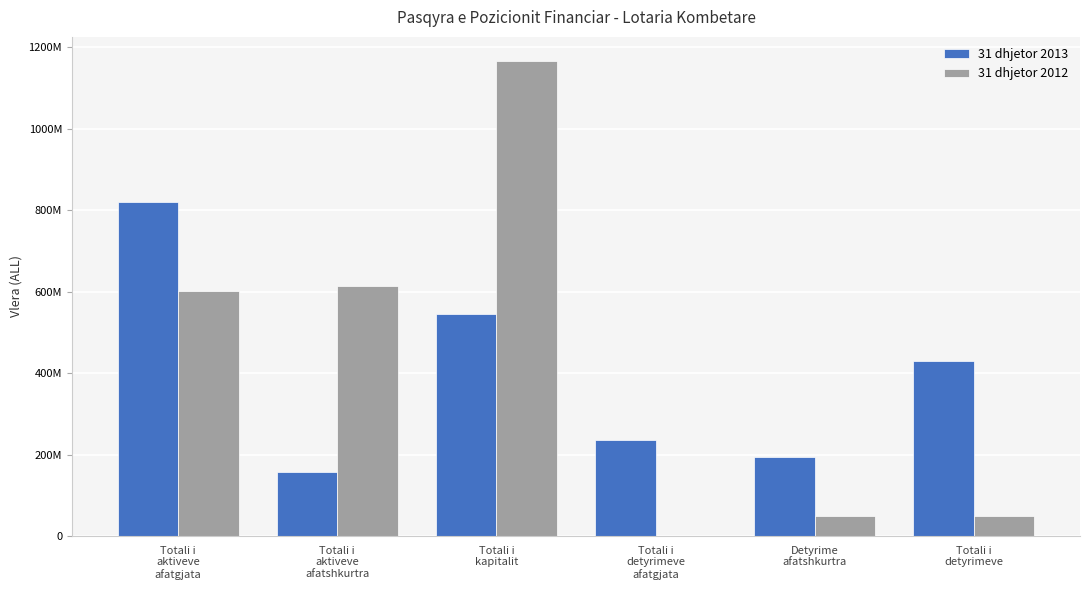

What are all the series names shown in the legend?

31 dhjetor 2013, 31 dhjetor 2012